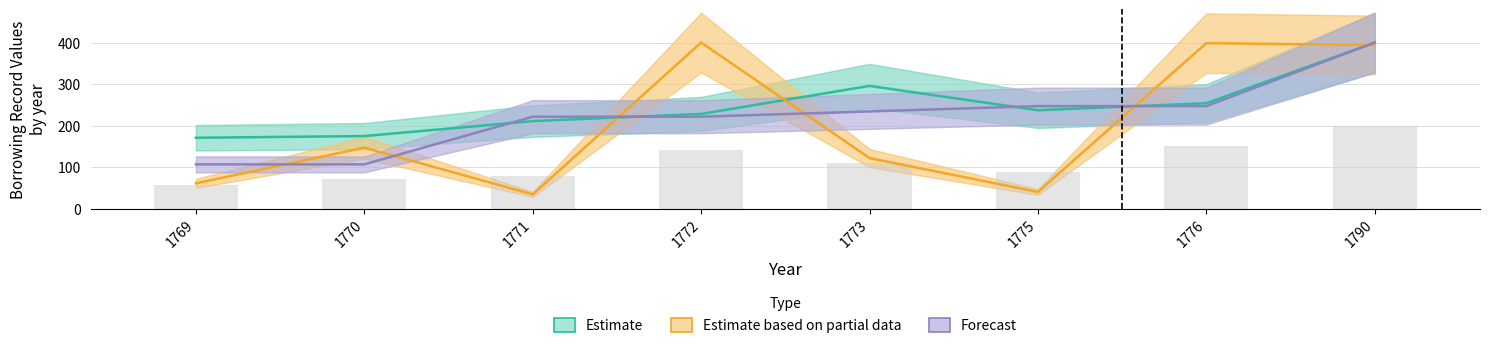

Reading left to right, extract all data points from this chart.

Estimate: 170.5	174.6	210.7	228.0	295.5	236.9	253.8	400.0
Estimate based on partial data: 60.7	146.7	34.1	400.0	121.5	40.0	398.5	394.1
Forecast: 106.4	106.4	221.3	221.3	234.0	246.8	246.8	400.0